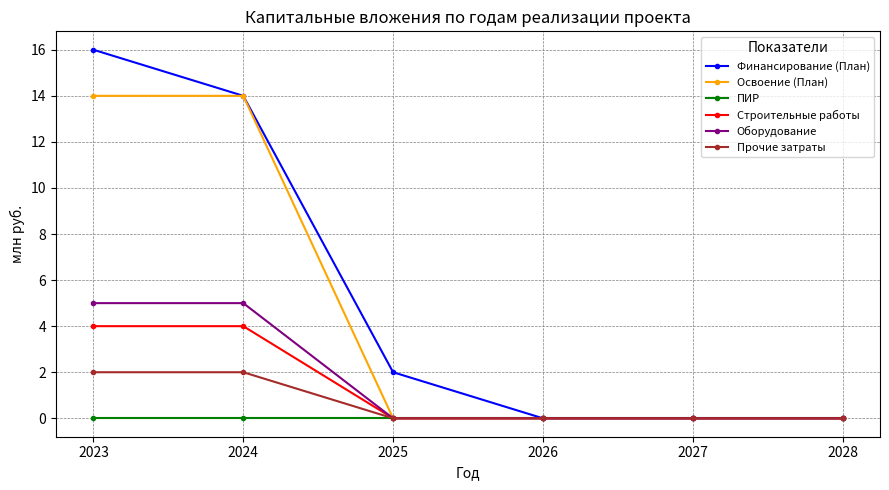

True or false: Финансирование (План) has a value of 24 at 2024.

False